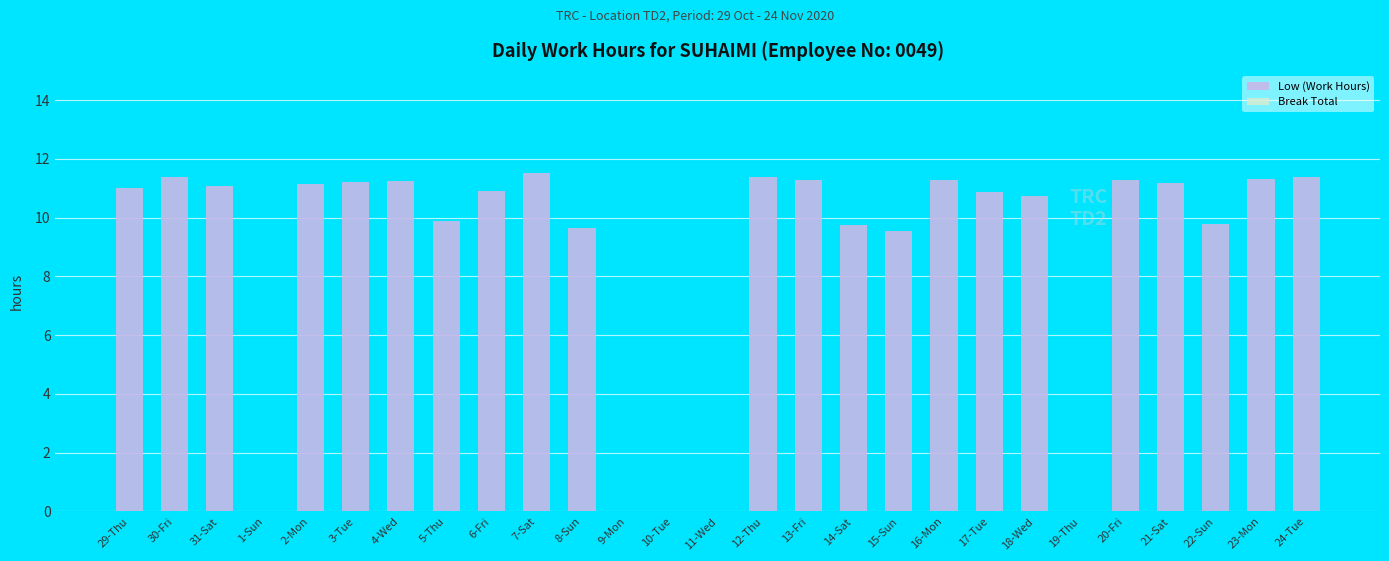

True or false: the data shows 11.4 at 30-Fri.

True